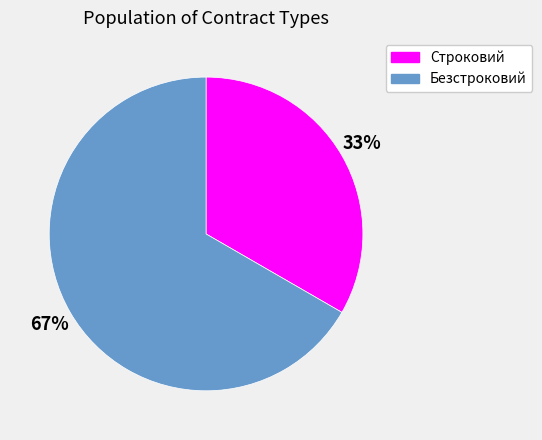

Which has a higher value, Строковий or Безстроковий?

Безстроковий